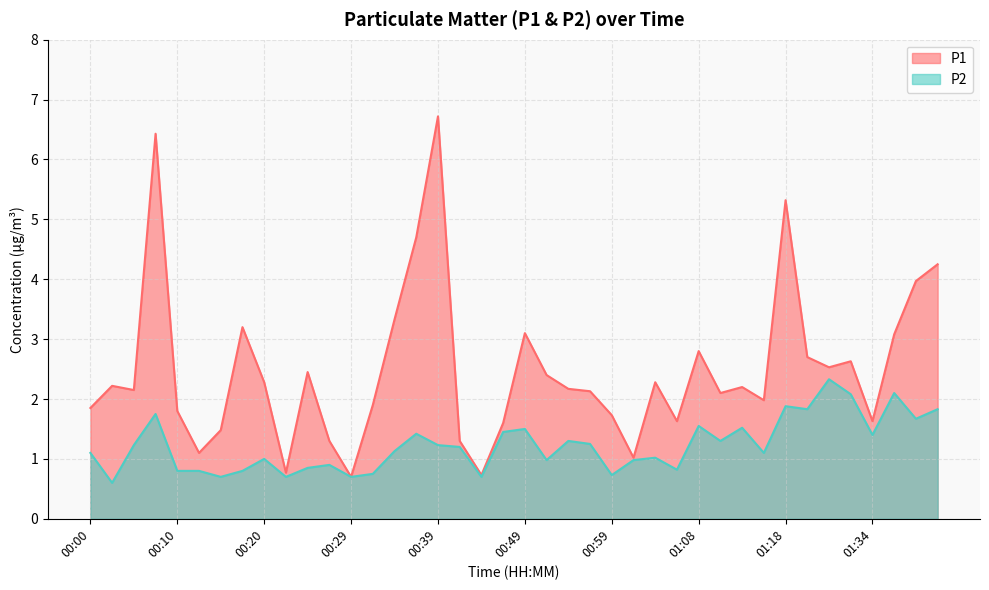

What is the sum of the P1 values at 00:07 and 00:10?

8.2